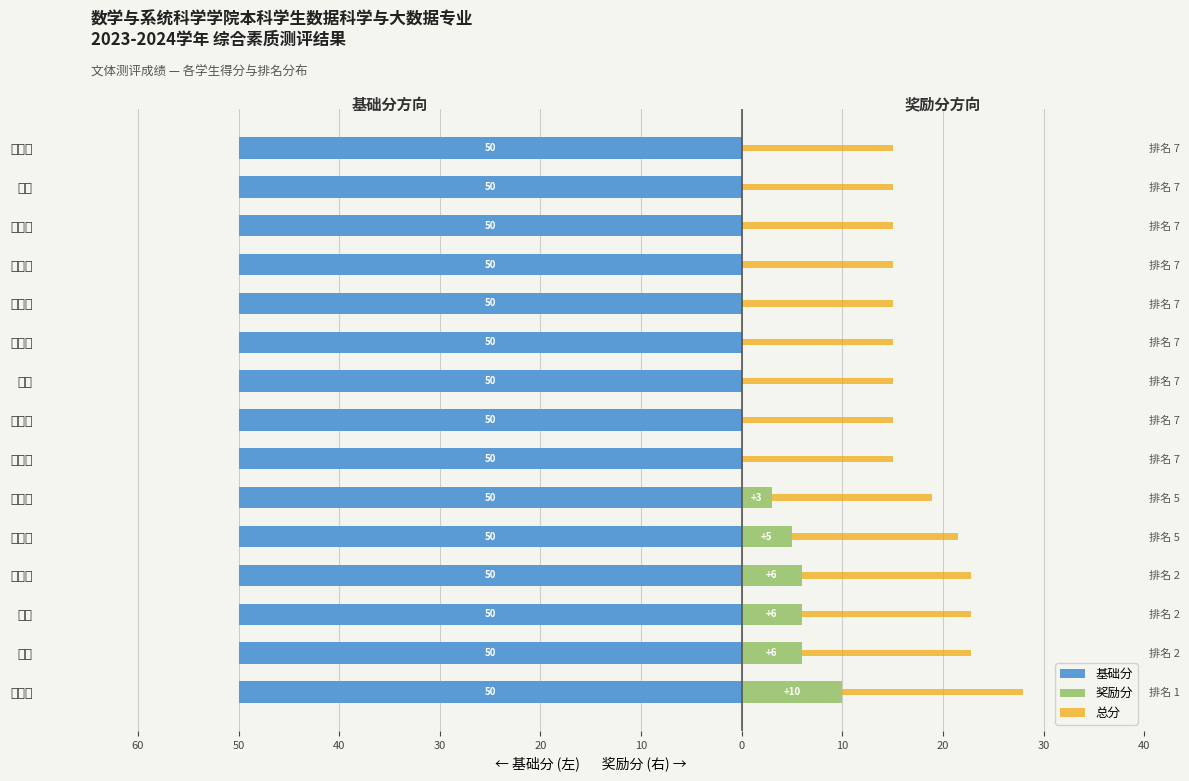

How many series are shown in this chart?

3